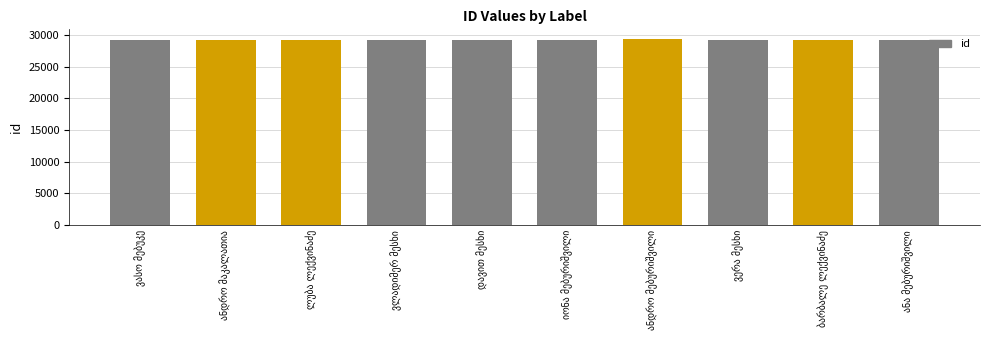

What is the smallest value displayed?

29263